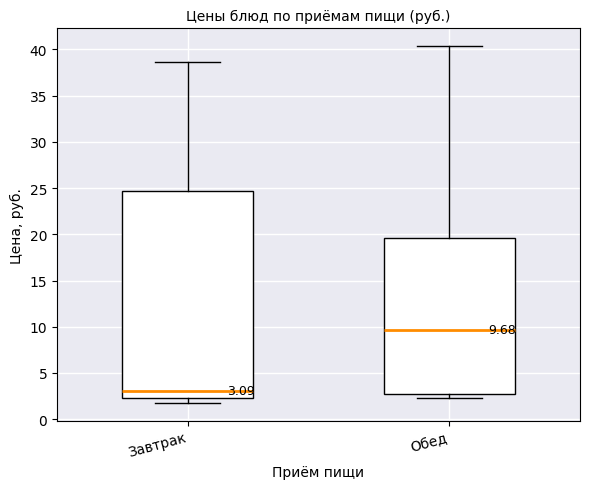

Comparing the boxes themselves (not the whiskers), which one is the tallest?

Завтрак